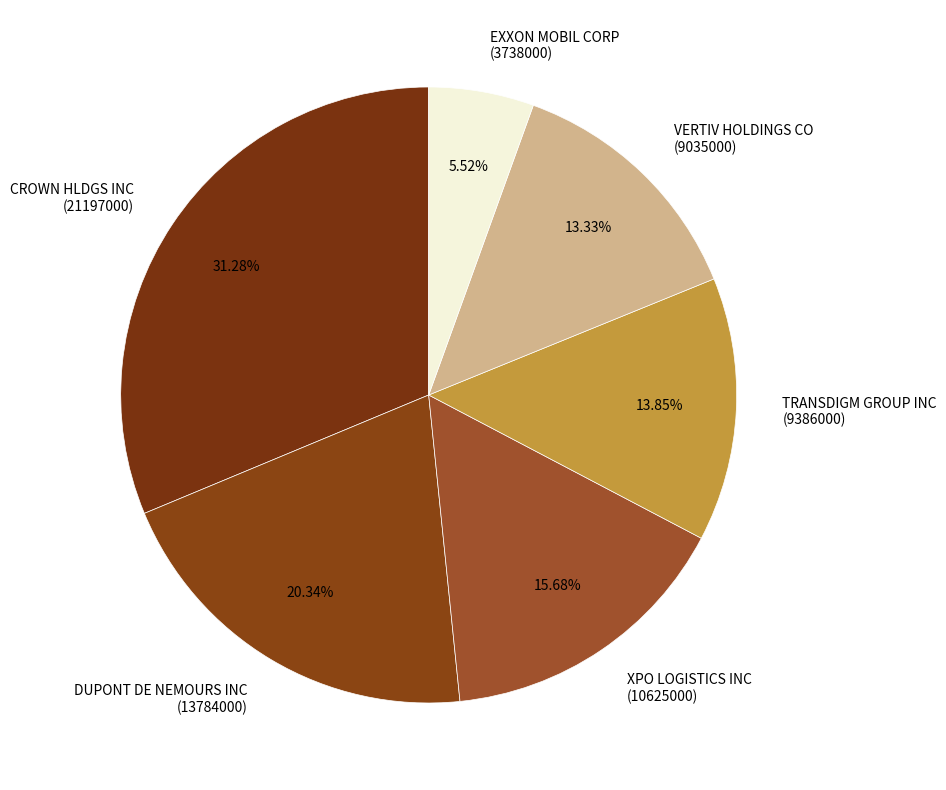

Does XPO LOGISTICS INC (10625000) account for over 50% of the chart?

No